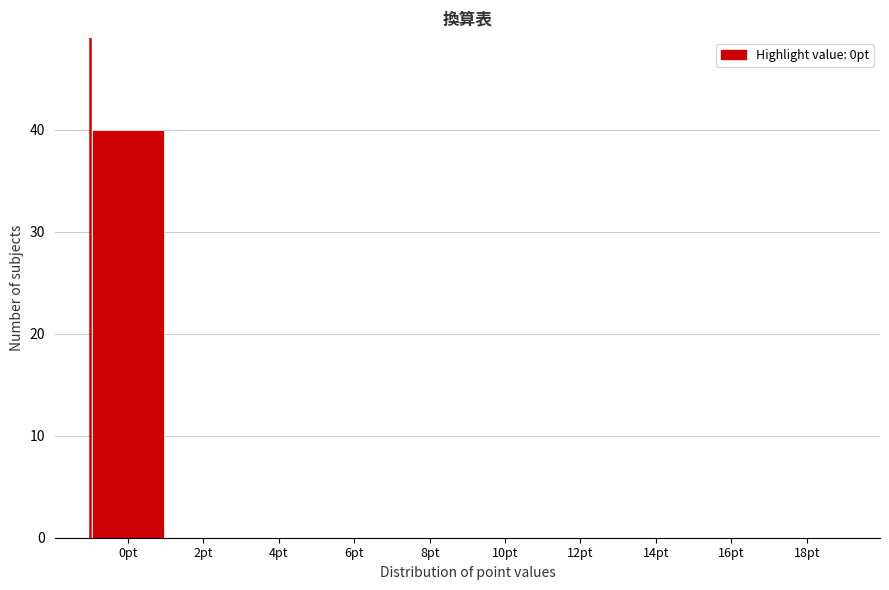

Reading left to right, transcribe all the data shown in this chart.

0pt=40	2pt=0	4pt=0	6pt=0	8pt=0	10pt=0	12pt=0	14pt=0	16pt=0	18pt=0